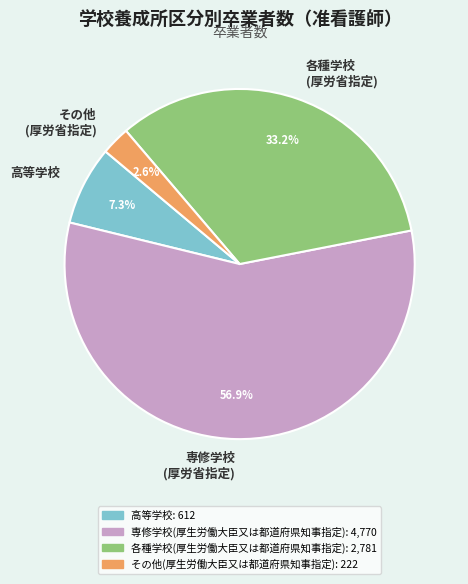

Does any single category account for the majority?

Yes